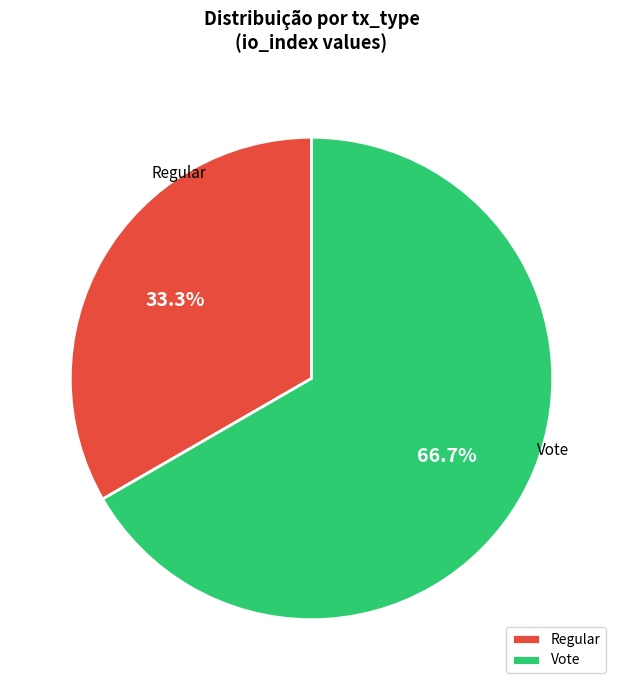

Rank the categories by value from highest to lowest.

Vote, Regular